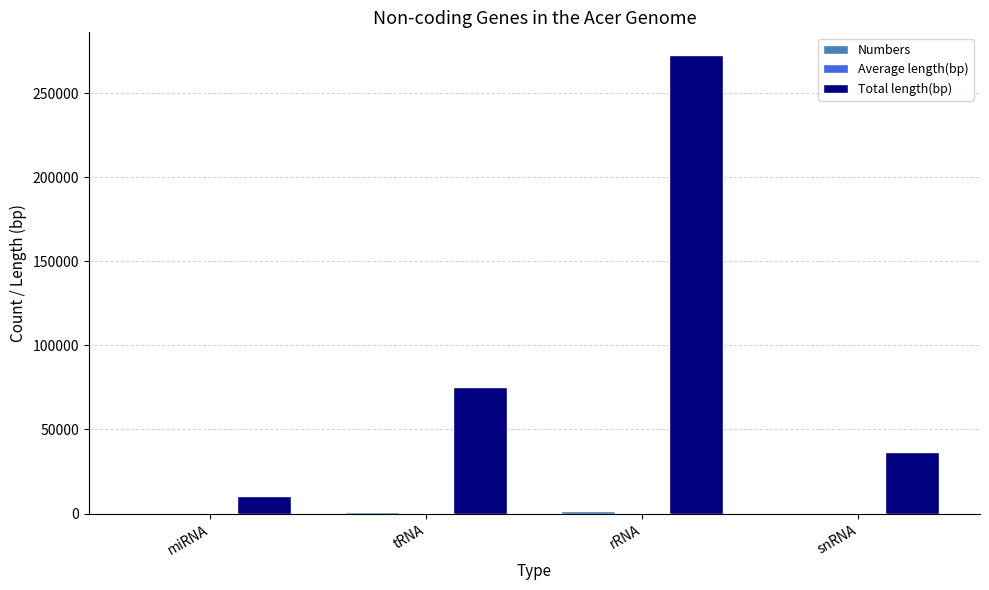

What is the total value across all series at snRNA?

37307.2